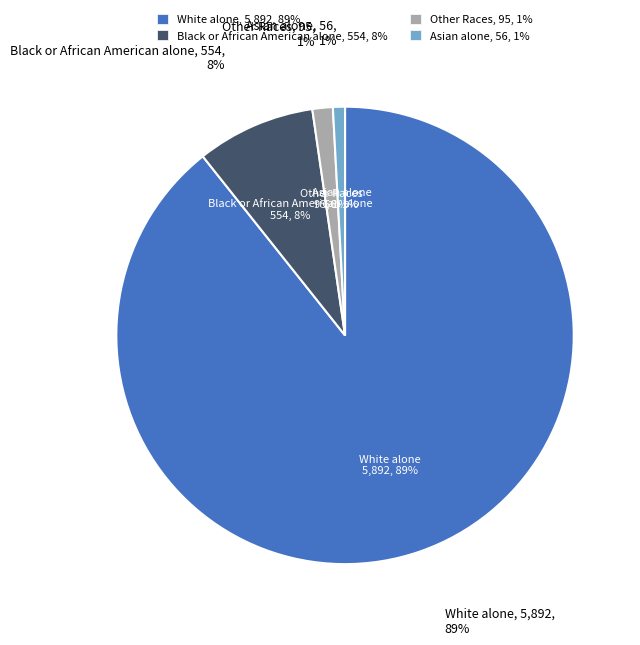

Is it true that Asian alone is 1% of the pie?

False